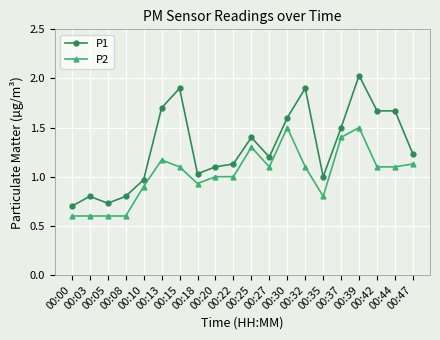

Which series has the largest total across all categories?

P1